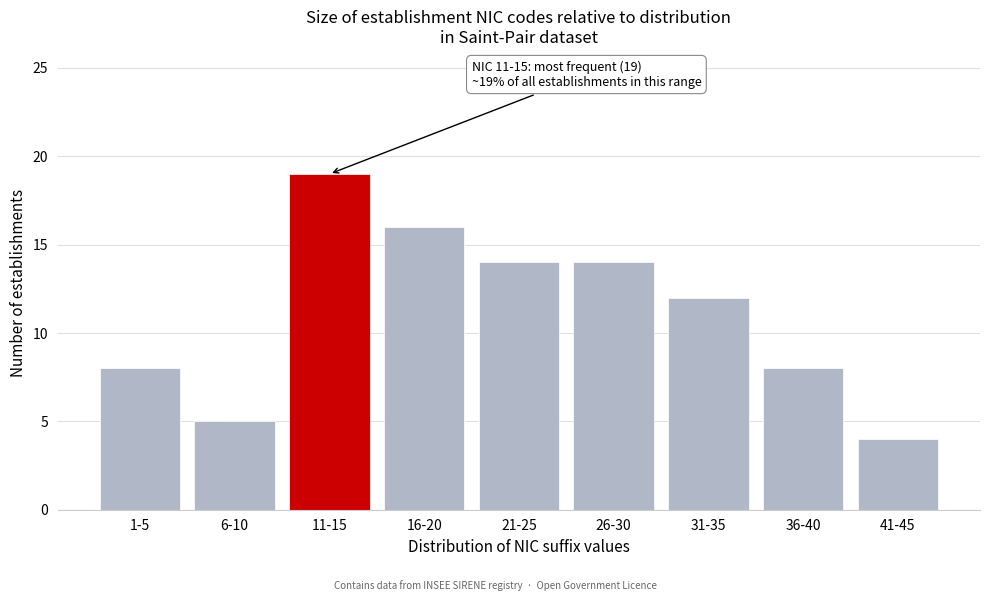

Reading right to left, transcribe all the data shown in this chart.

4	8	12	14	14	16	19	5	8